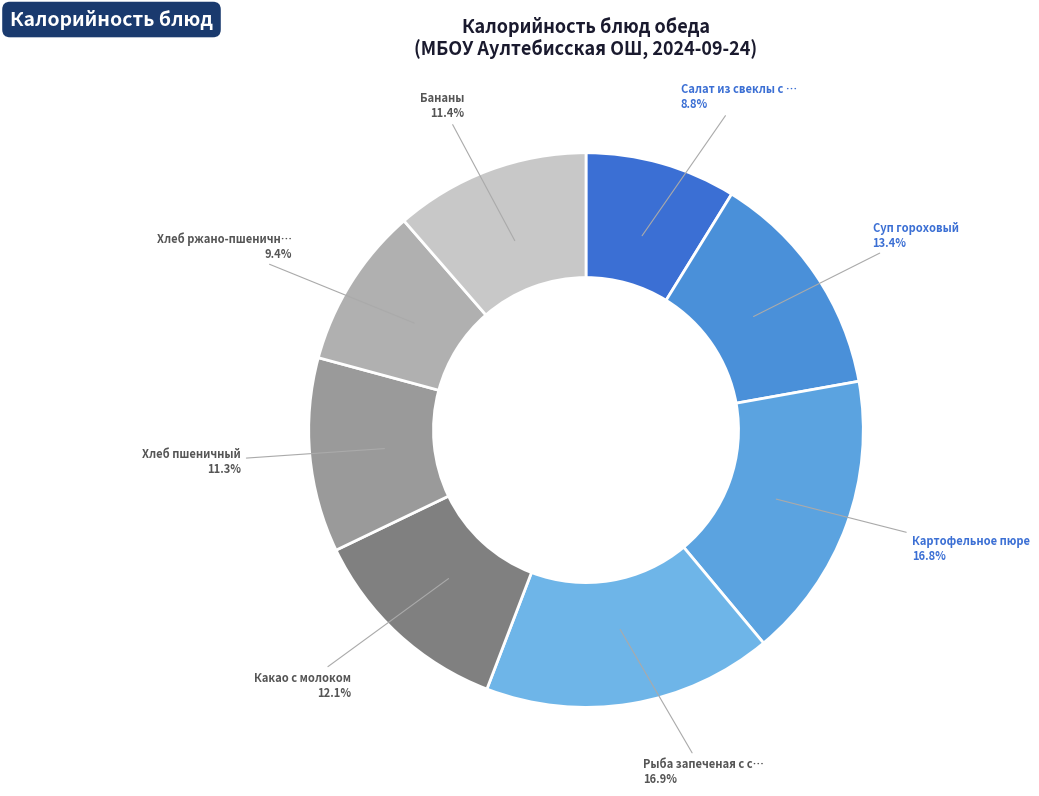

Count the number of slices in the pie.

8